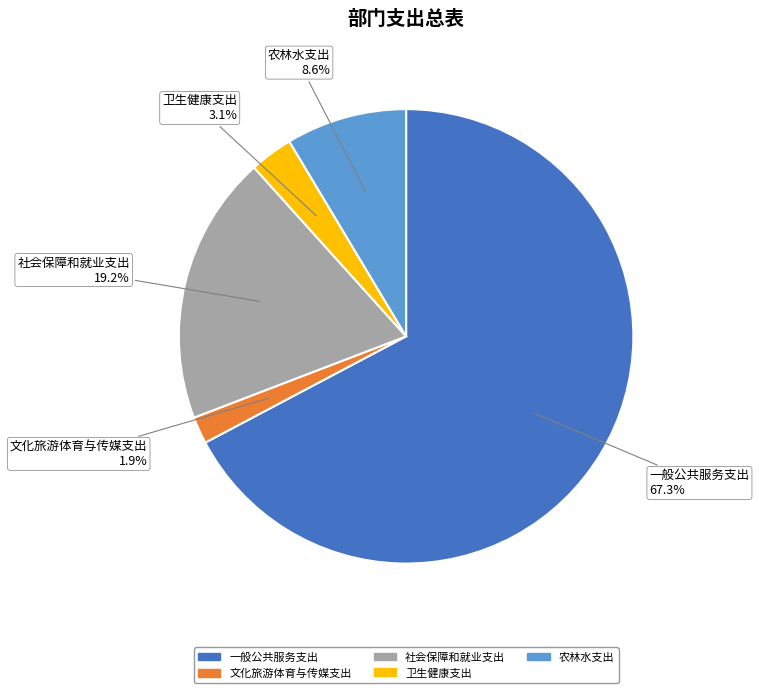

Count the number of slices in the pie.

5